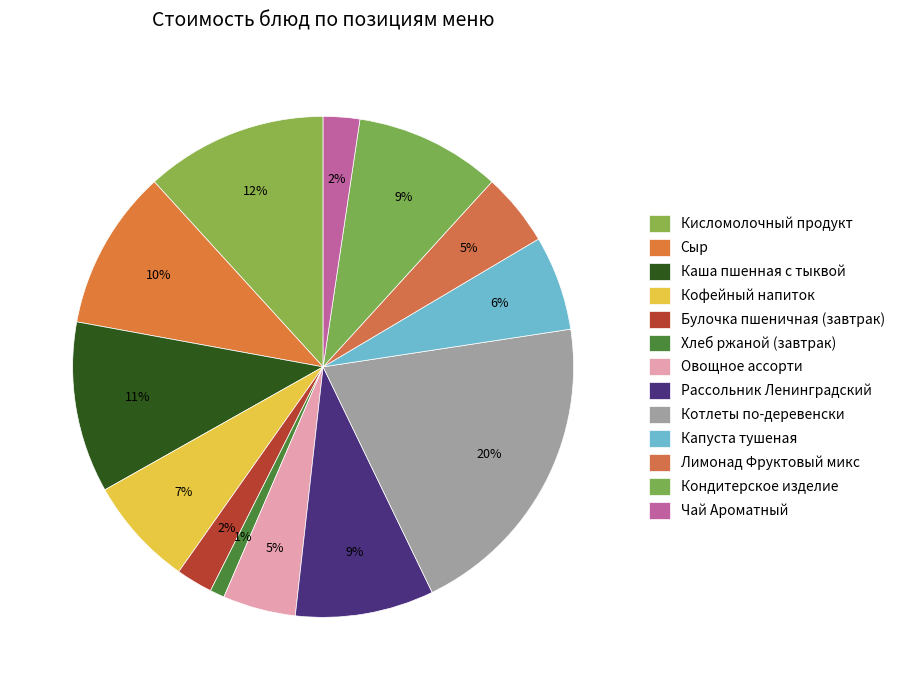

Count the number of slices in the pie.

13